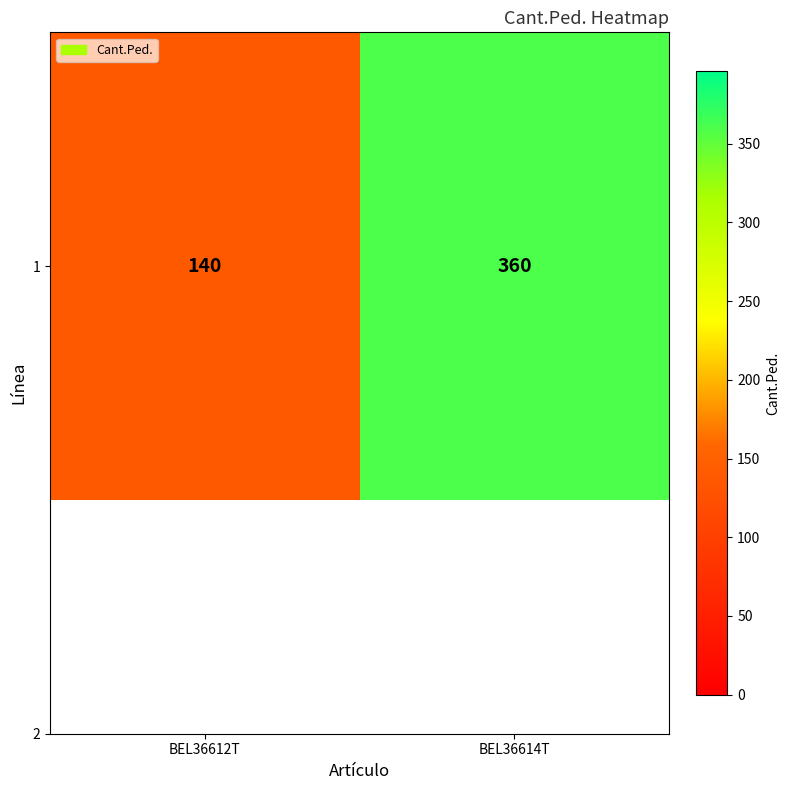

Reading left to right, list all the values displayed in this chart.

140	360